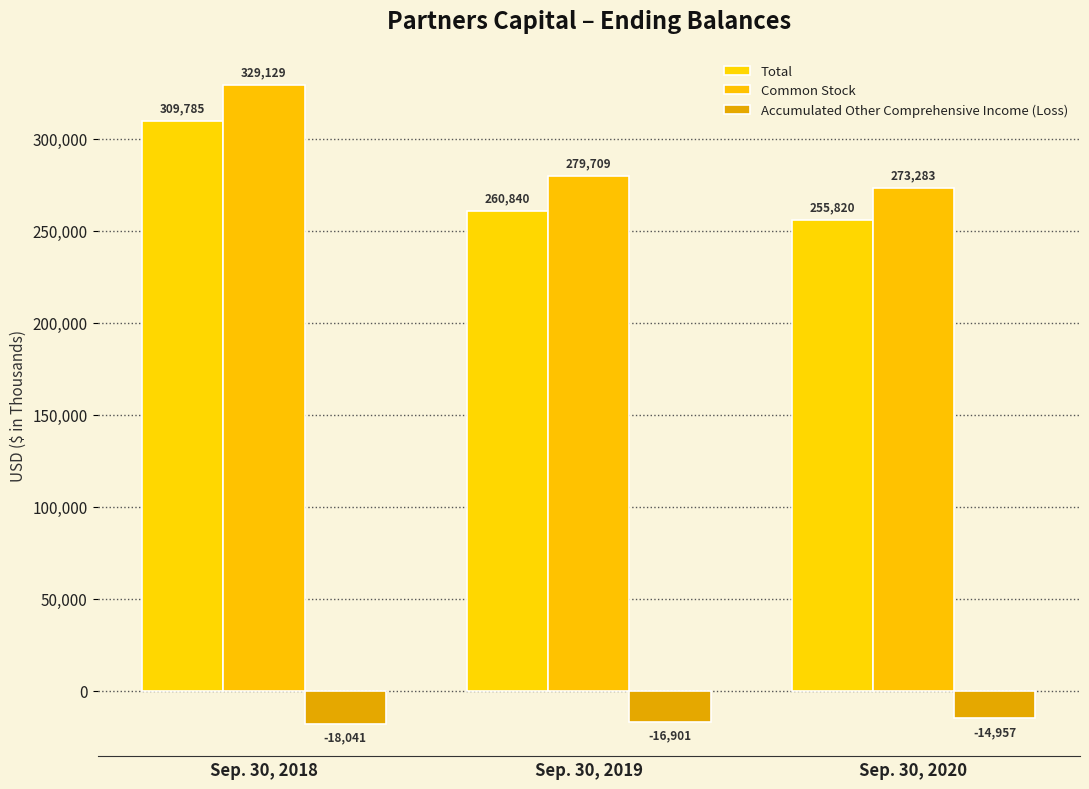

At which label does Total reach its peak?

Sep. 30, 2018